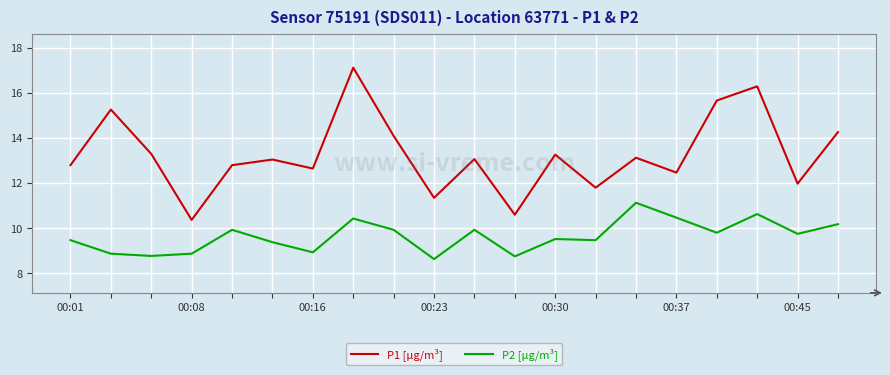

True or false: P1 [µg/m³] and P2 [µg/m³] intersect in this chart.

False